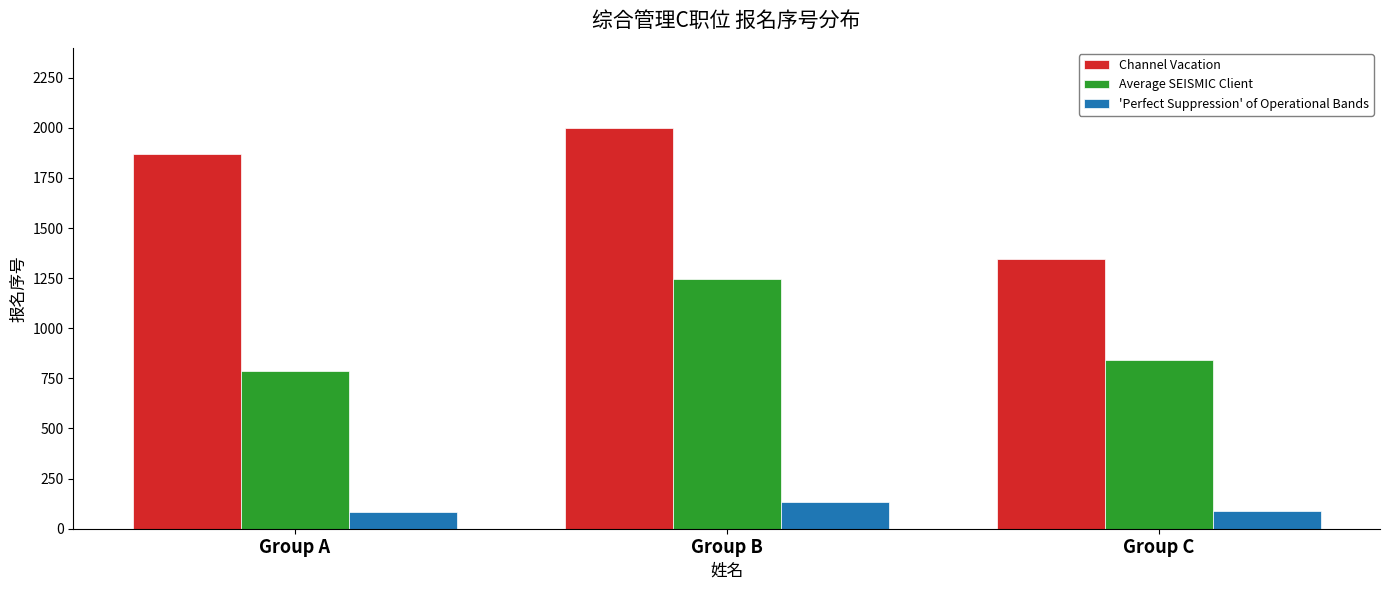

What is the highest value of the 'Perfect Suppression' of Operational Bands series?

134